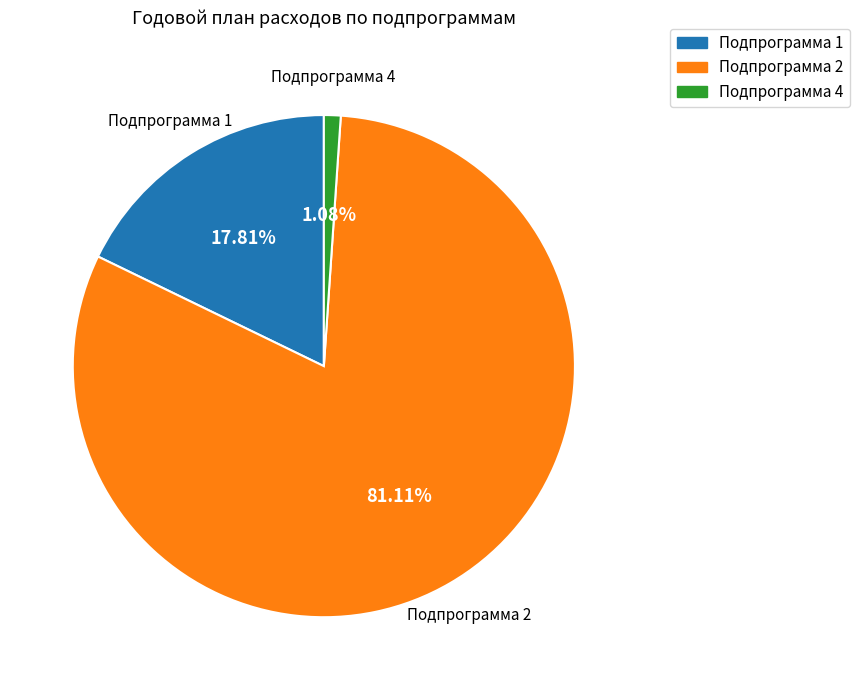

What is the largest slice in the pie chart?

Подпрограмма 2